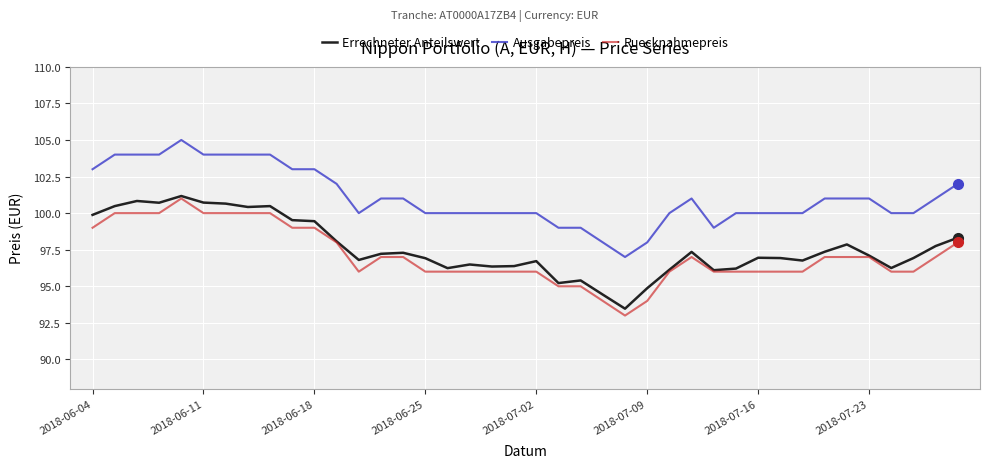

True or false: Ausgabepreis and Errechneter Anteilswert cross at least once.

False